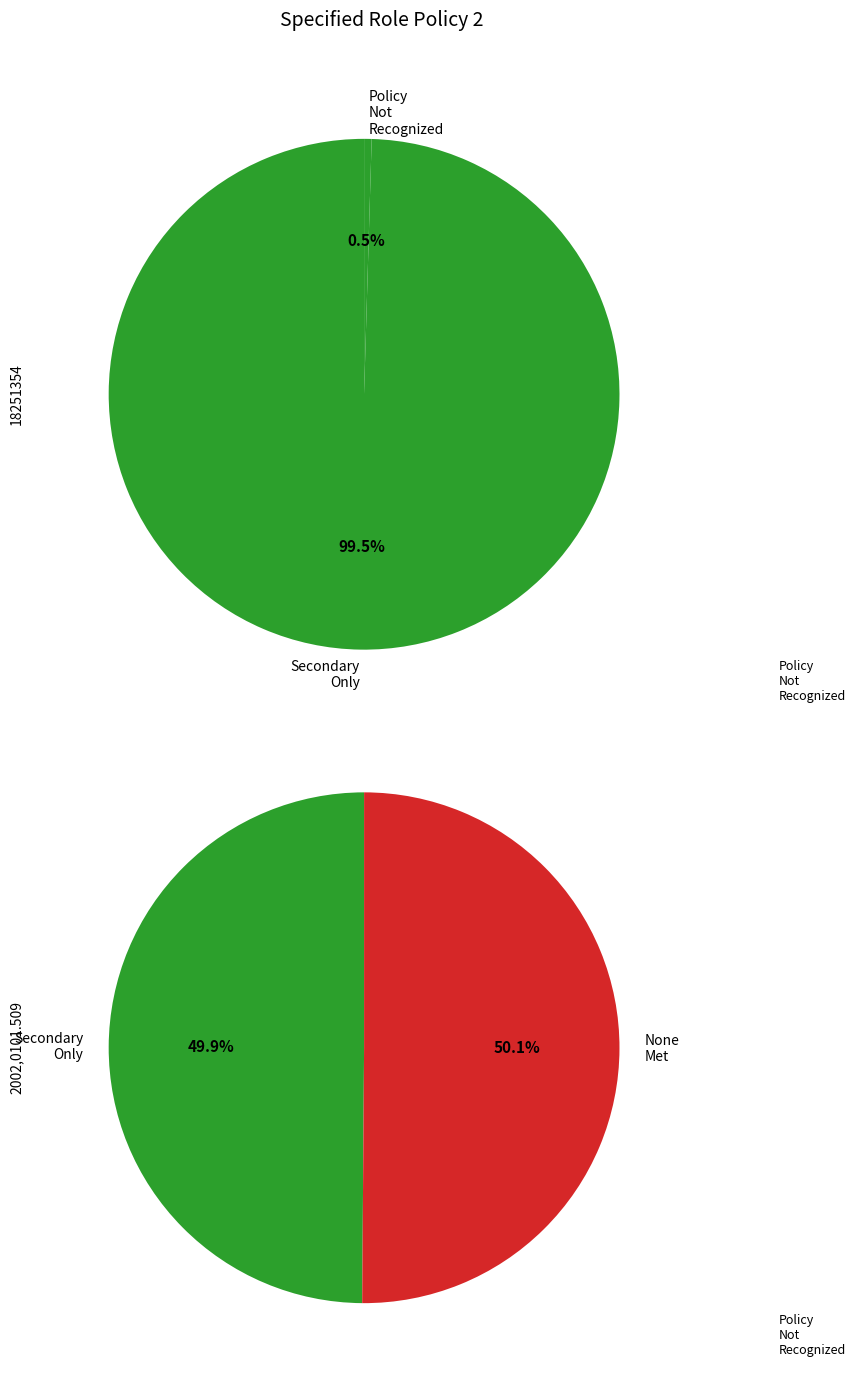

Count the number of slices in the pie.

2